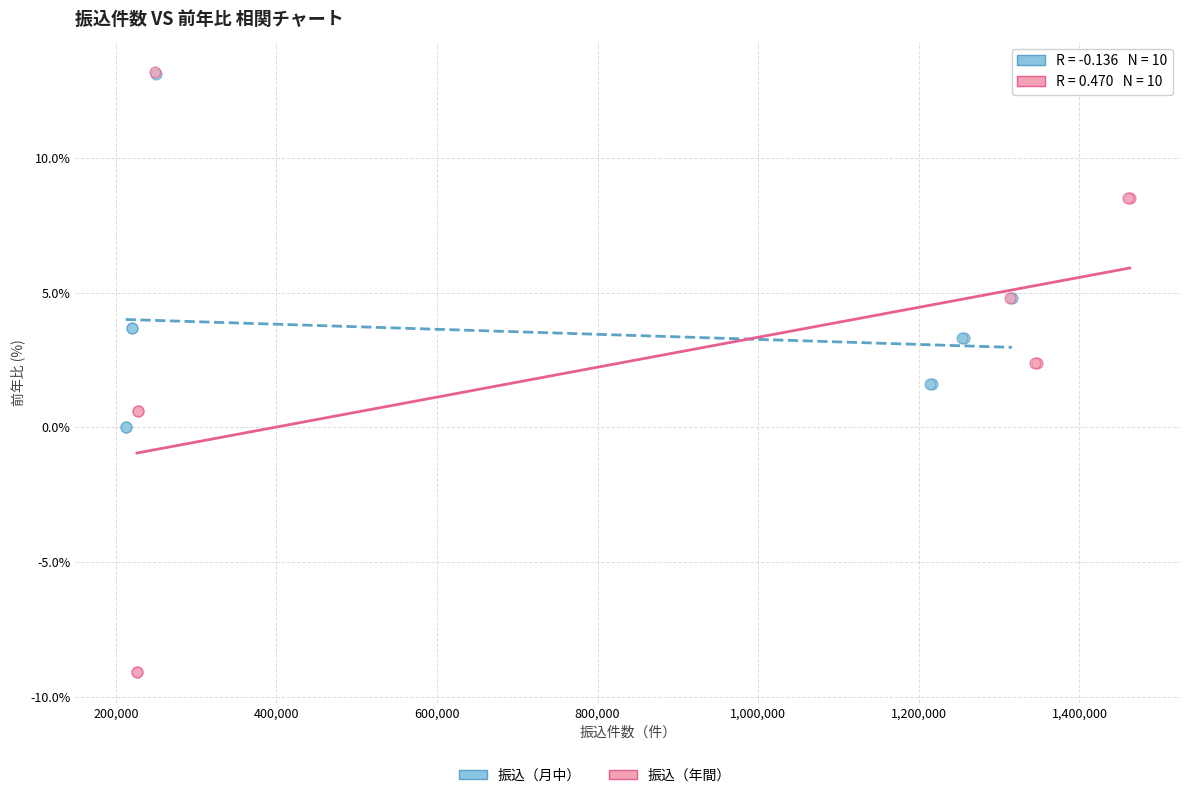

Which series contains the lowest Y value?

振込（年間）